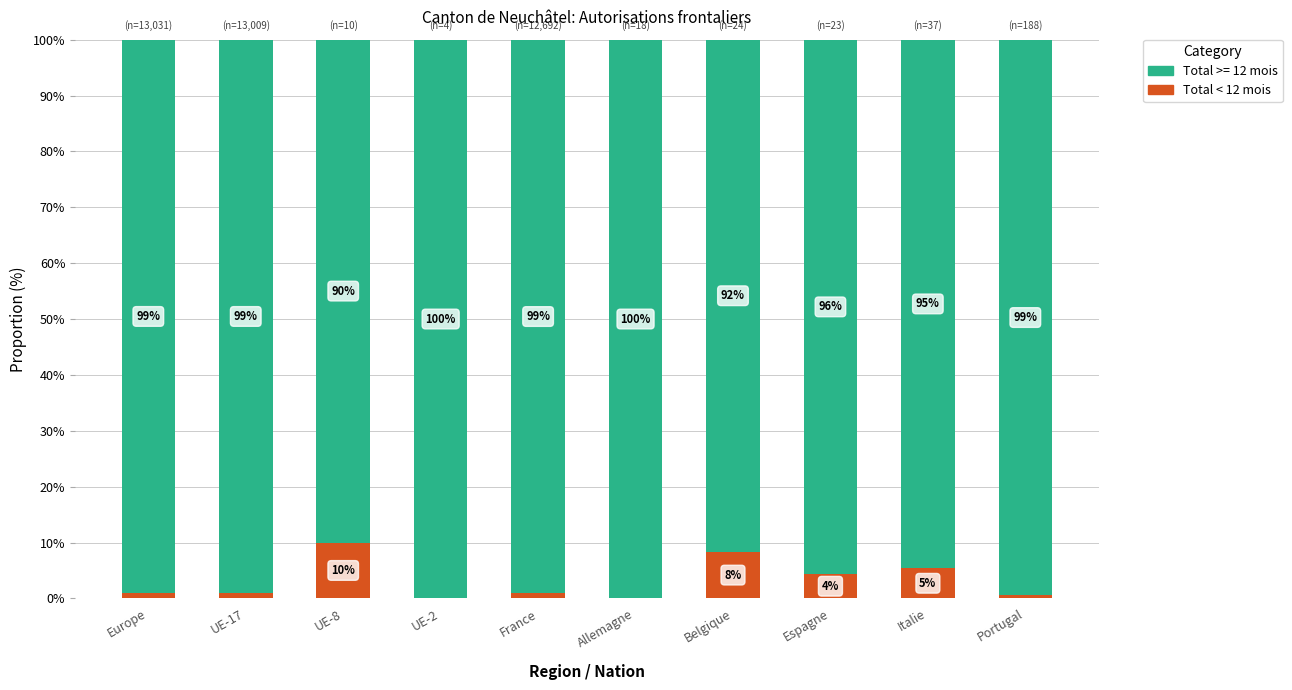

What is the highest value of the Total < 12 mois series?

10.0